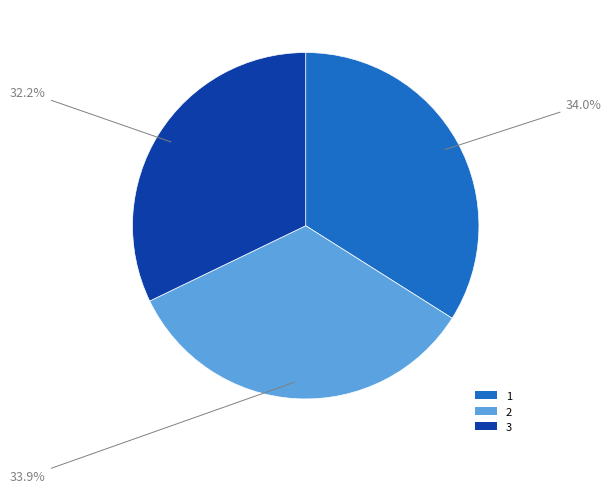

To the nearest percent, what portion does 2 represent?

34%